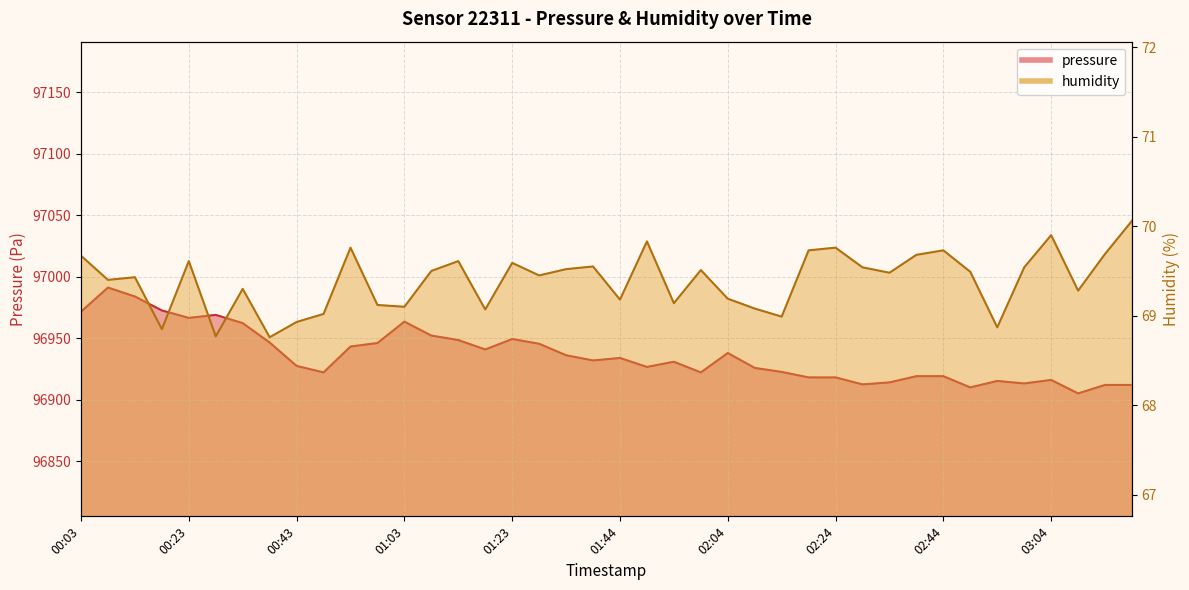

How many interior local valleys does the humidity series have?

13